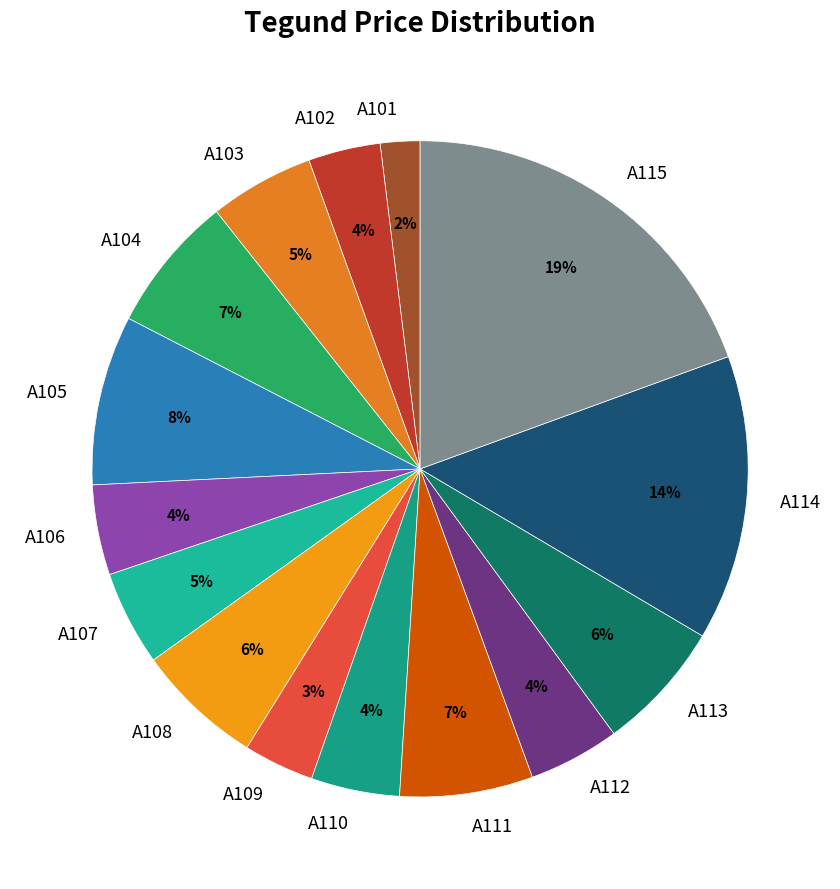

Is A110 the majority of the pie?

No